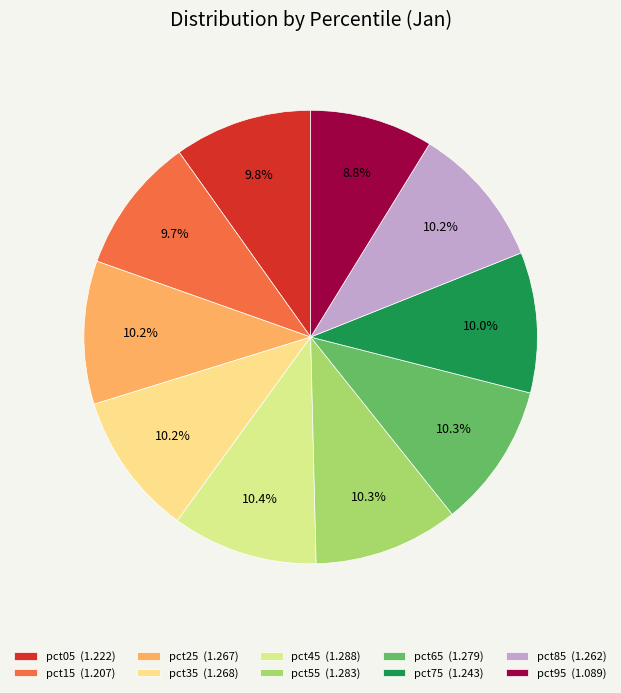

What percentage do pct25 and pct15 together represent?

19.9%